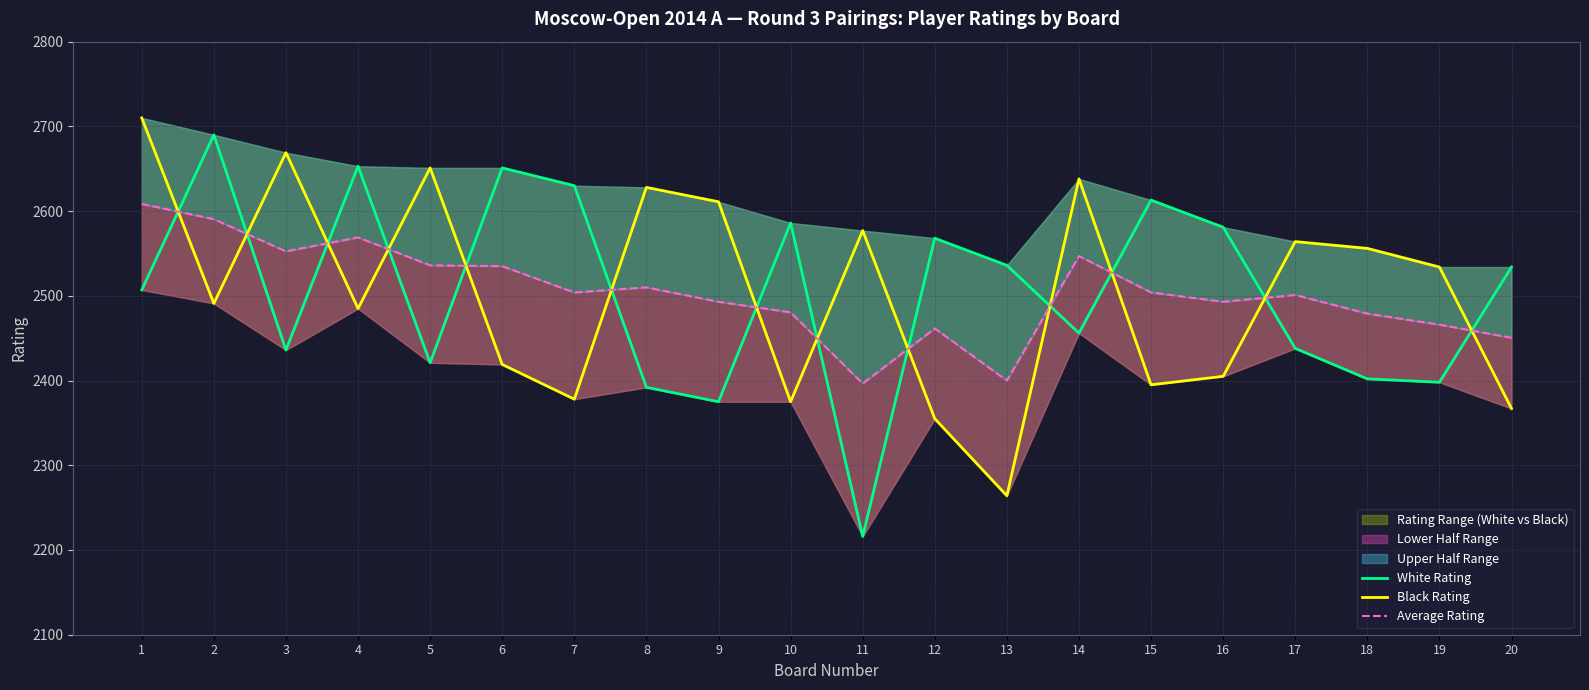

How many categories are shown in the chart?

20